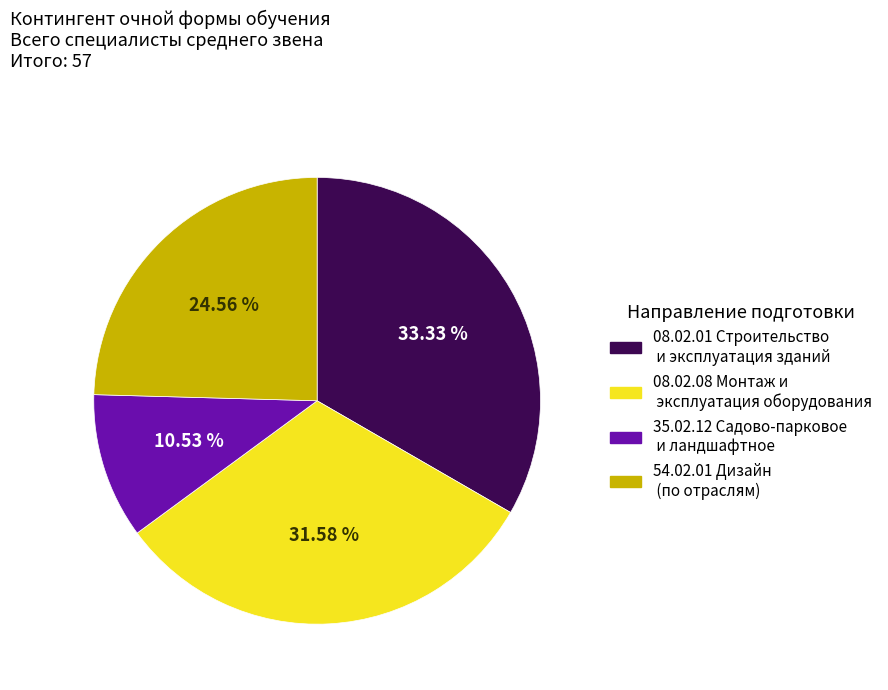

Which category has the biggest portion of the pie?

08.02.01 Строительство и эксплуатация зданий